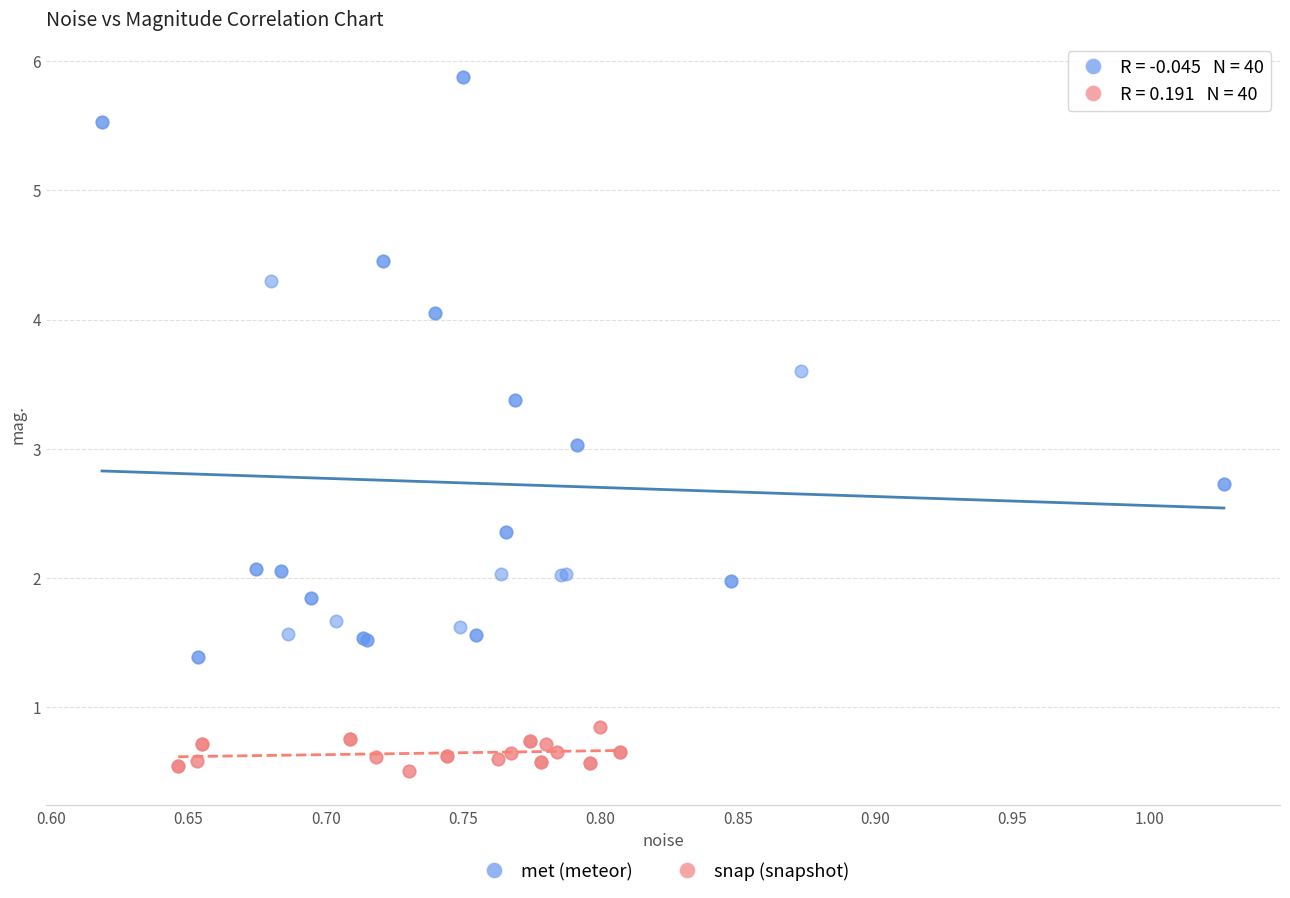

Which series has the largest Y range (max minus min)?

met (meteor)